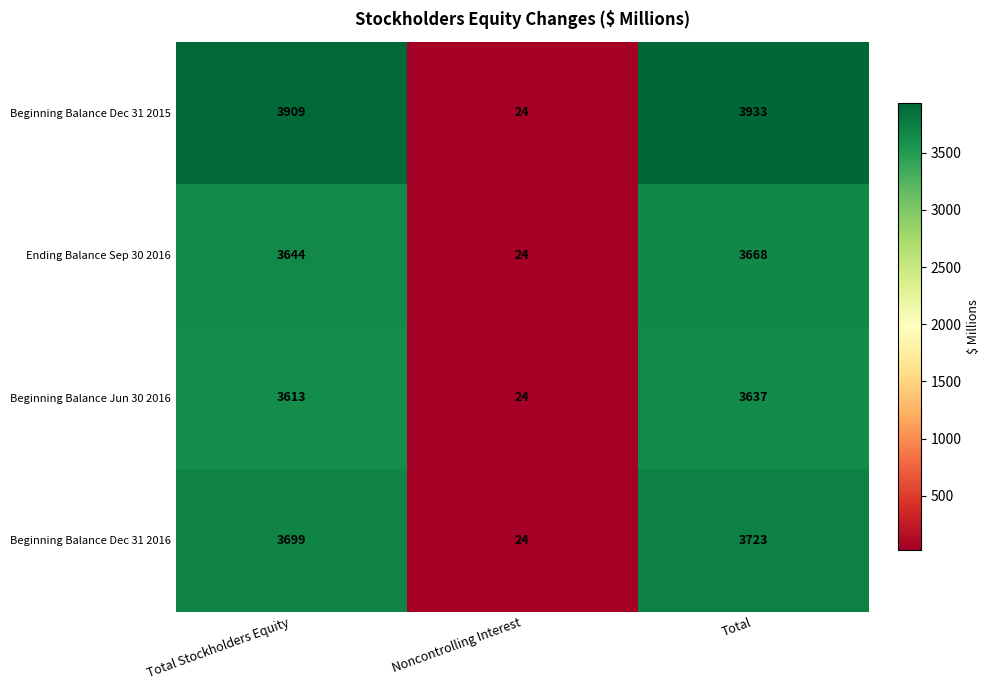

What is the total value across all series at Total?

14961